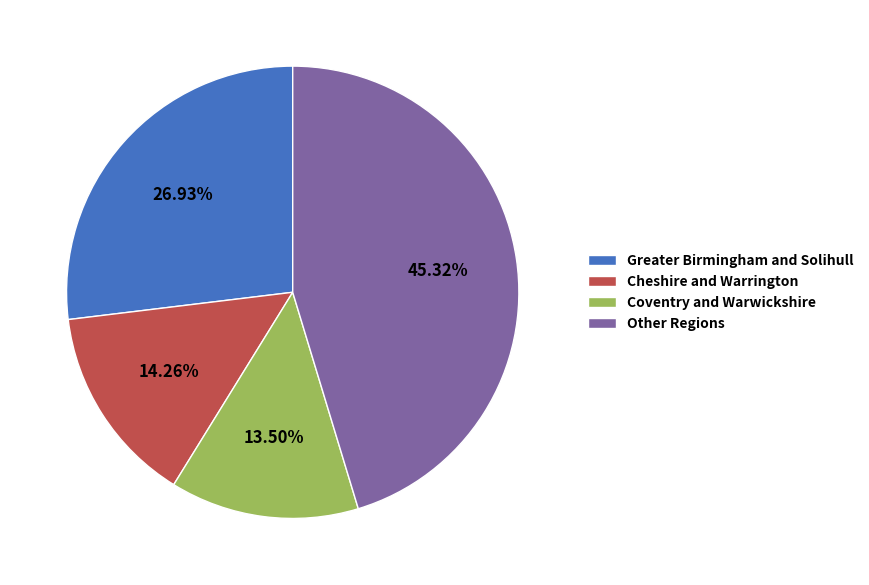

To the nearest percent, what is the difference between the largest and smallest slice percentages?

32%